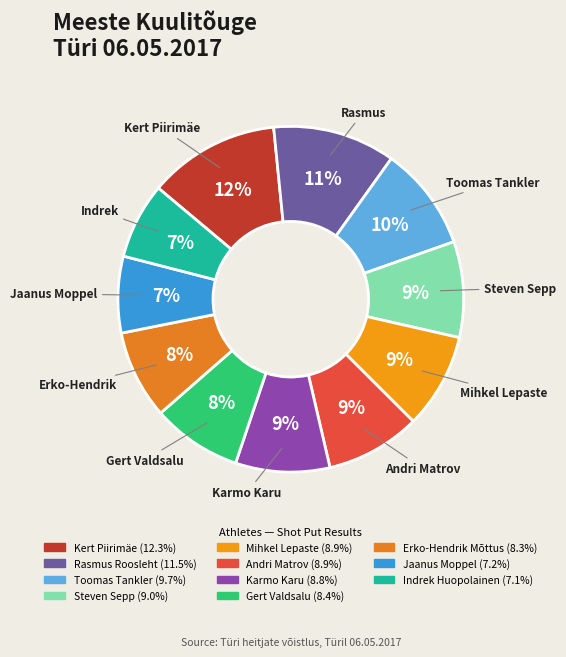

Which slice is the smallest?

Indrek Huopolainen